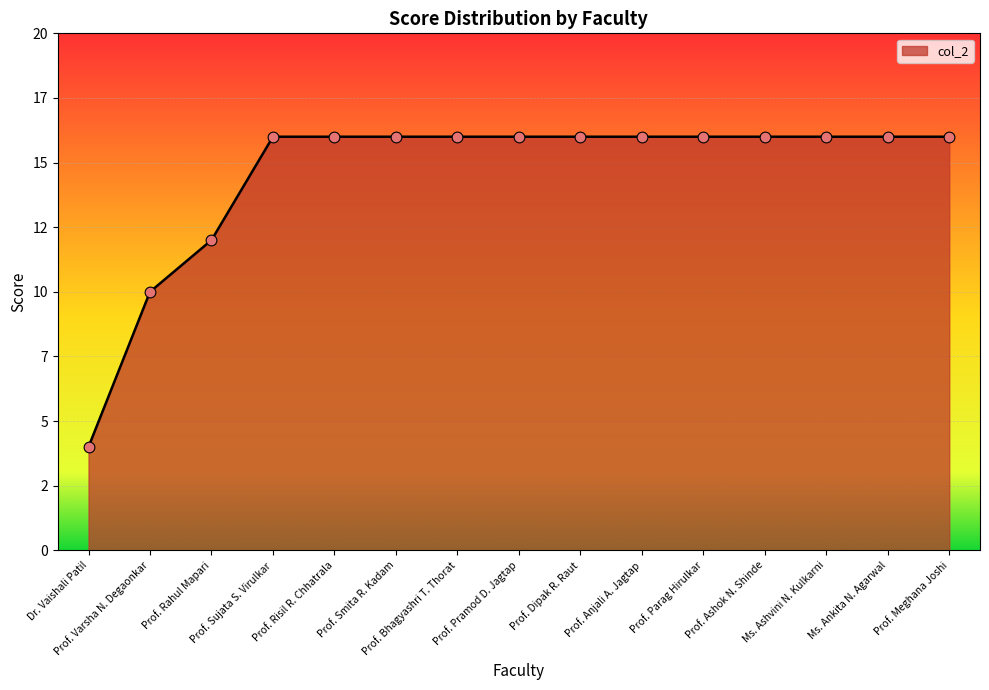

Which has a higher value, Prof. Varsha N. Degaonkar or Prof. Pramod D. Jagtap?

Prof. Pramod D. Jagtap